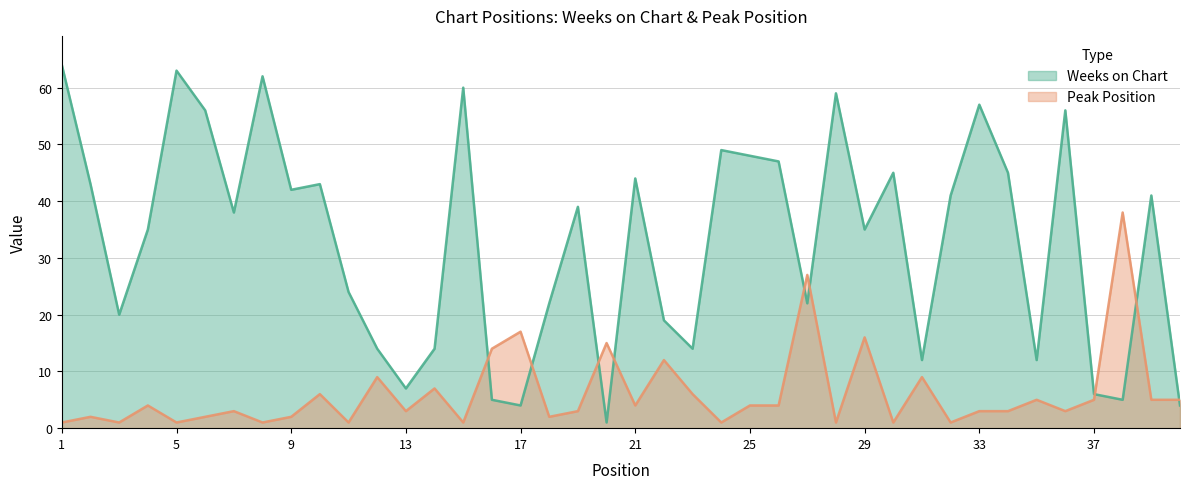

How many lines are shown in the chart?

2